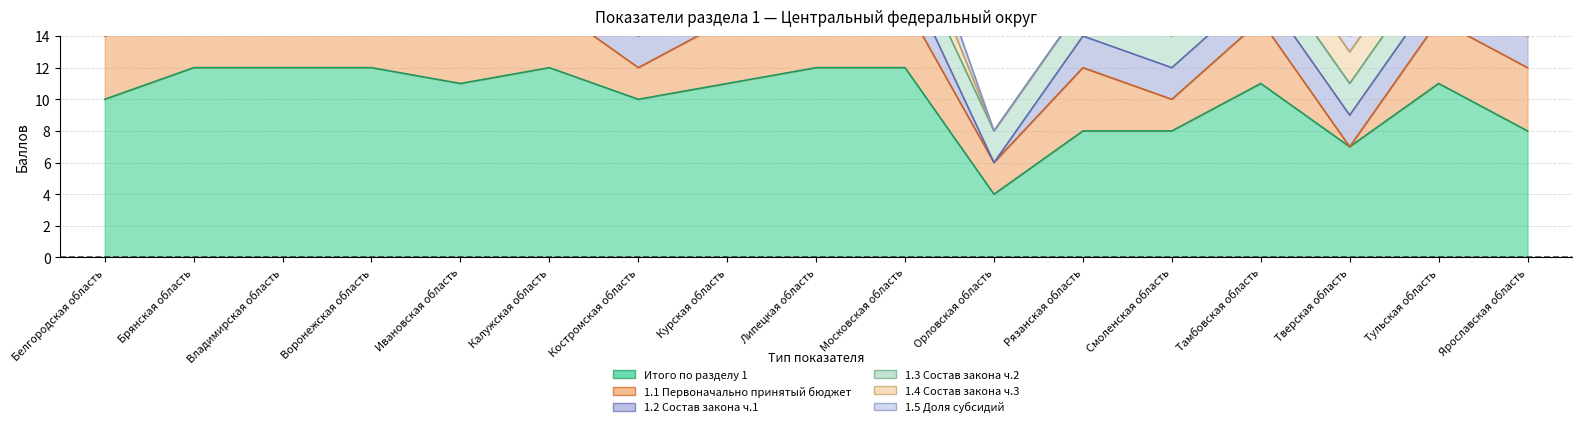

What is the highest value of the 1.3 Состав закона ч.2 series?

2